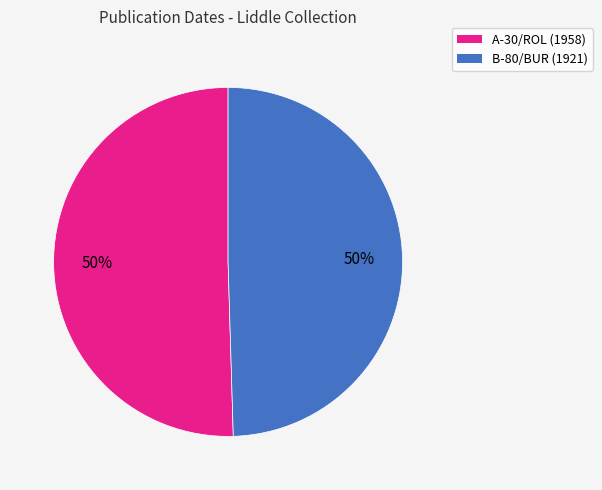

How many slices are in this pie chart?

2